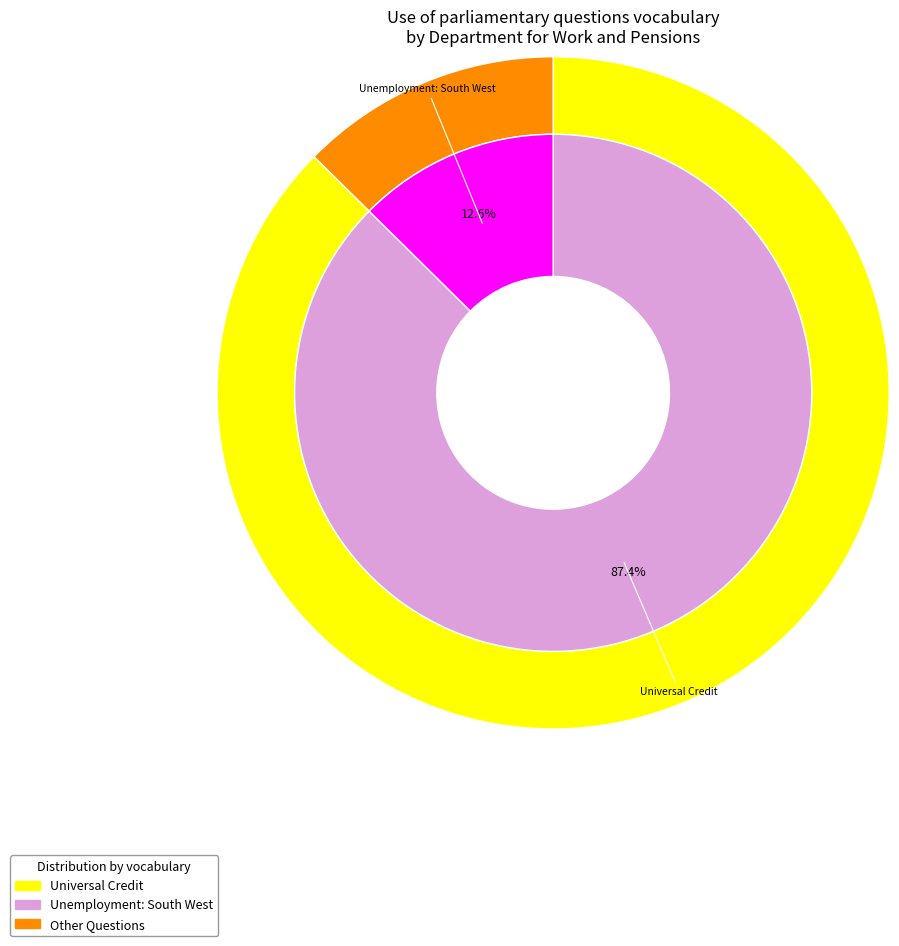

To the nearest percent, what is the difference between the largest and smallest slice percentages?

75%